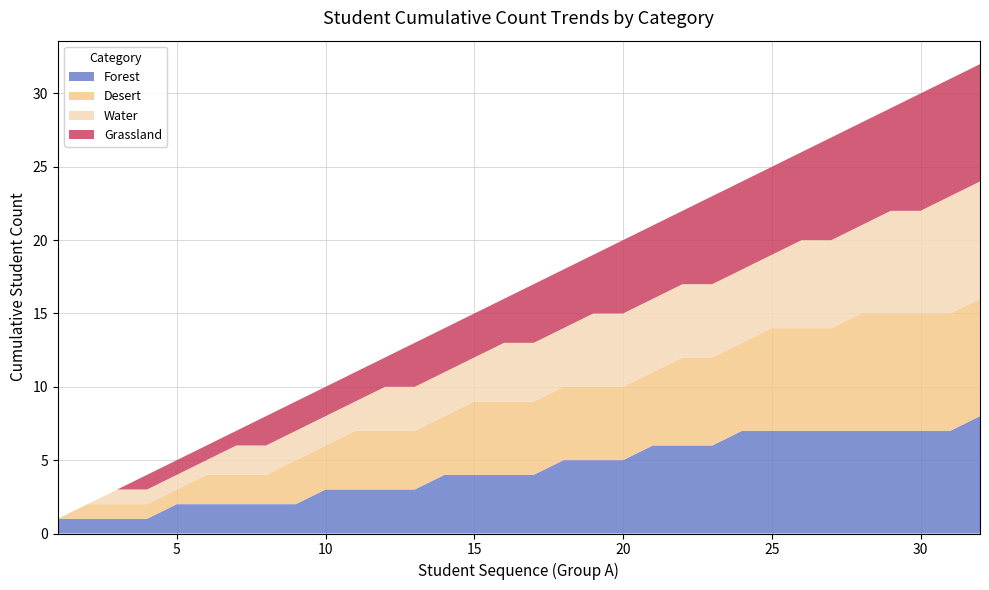

What is the highest value of the Forest series?

8